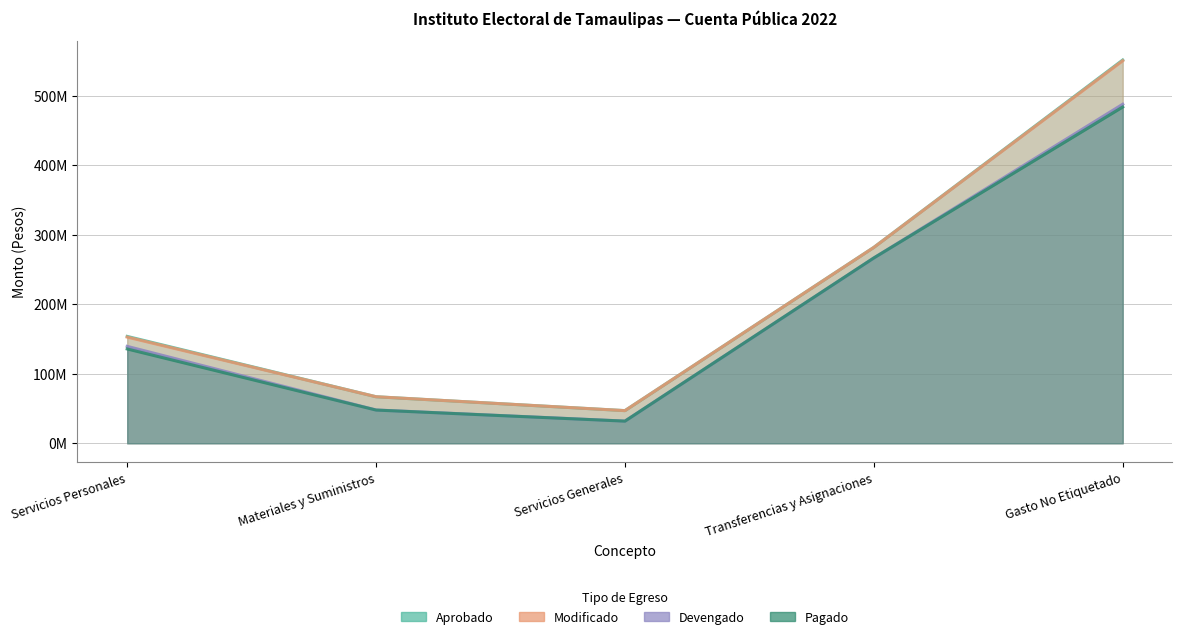

True or false: Pagado has more than 2 interior local peaks.

False